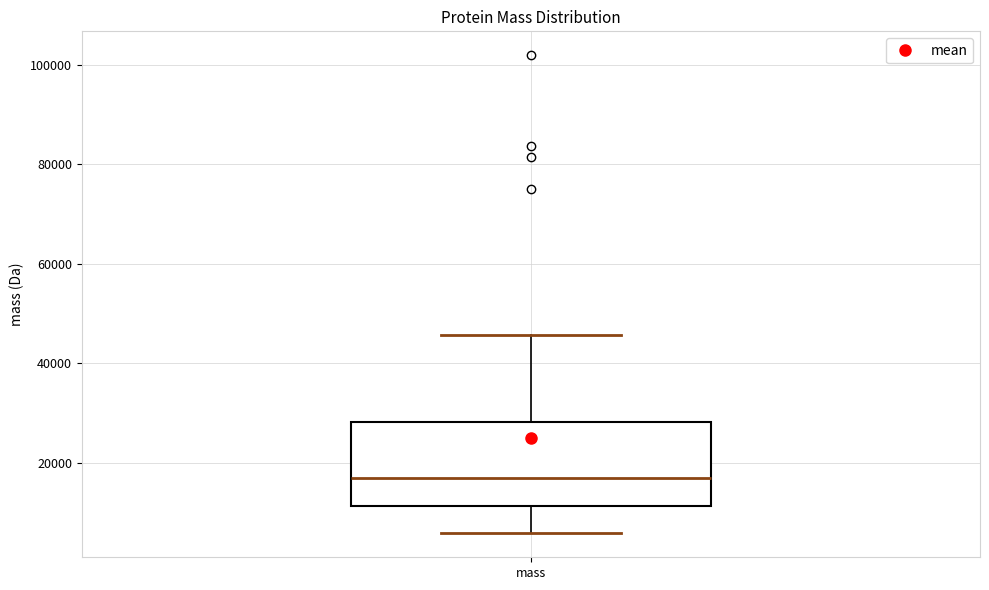

Transcribe this box plot: give where the median line is, the range the box spans, and where the two whiskers end, as read against the y-axis. The values are not printed on the chart, so give them approximately, as read against the axis.

median 16000, box 12000 to 28000, whiskers 6000 to 46000